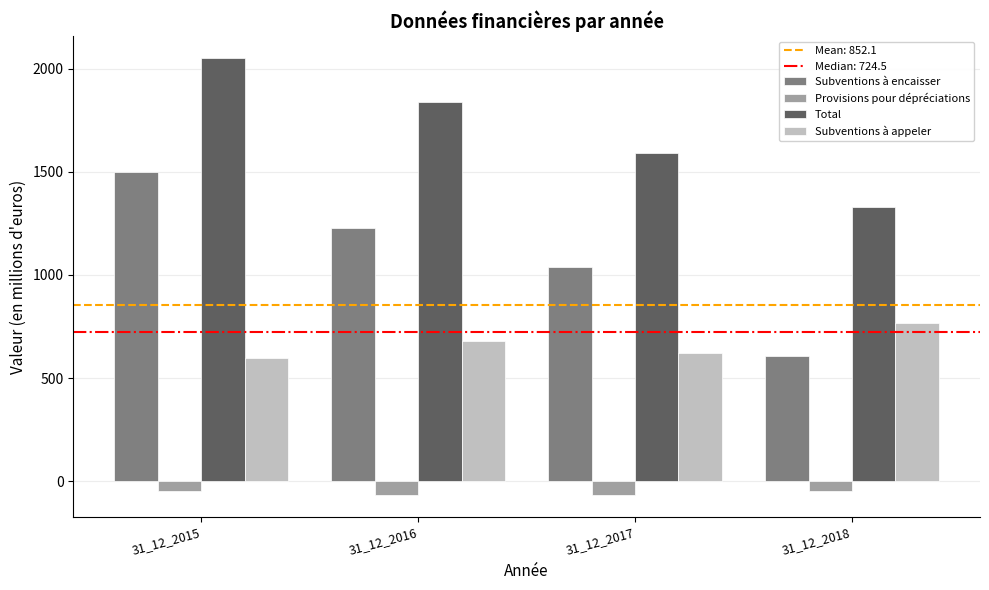

What is the highest value of the Subventions à appeler series?

769